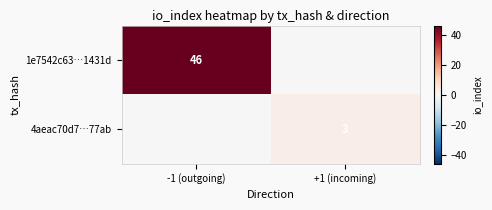

The 1e7542c63…1431d series shows 13 at -1 (outgoing). True or false?

False